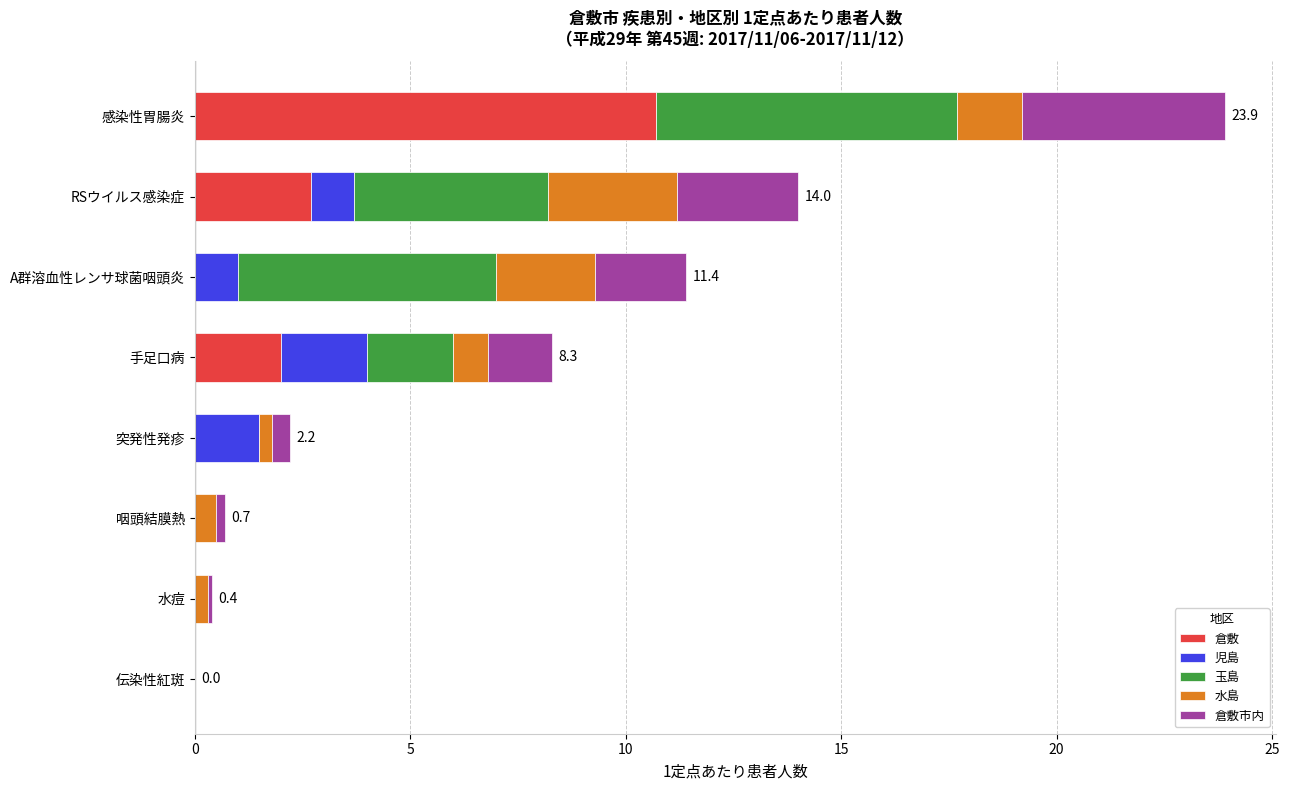

What is the sum of all 倉敷 values?

15.4